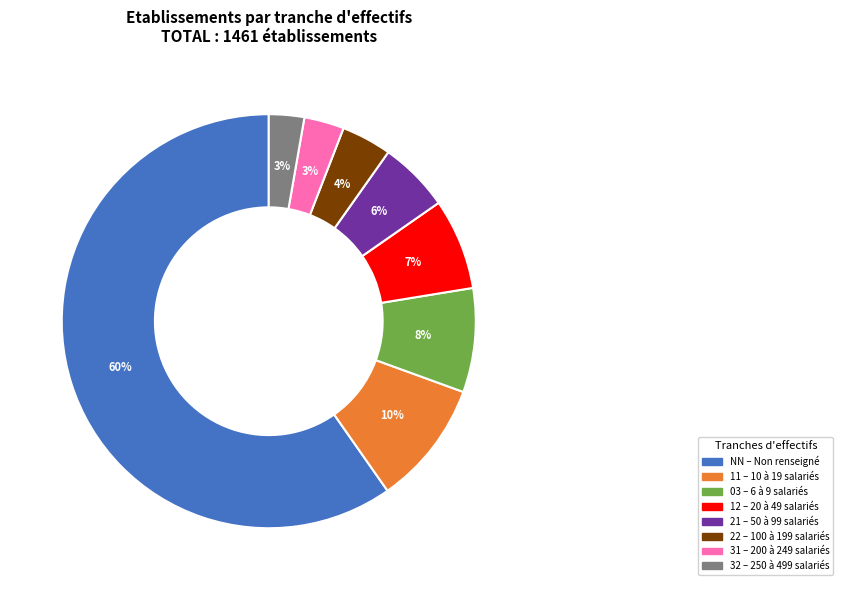

To the nearest percent, what is the average slice percentage?

12%